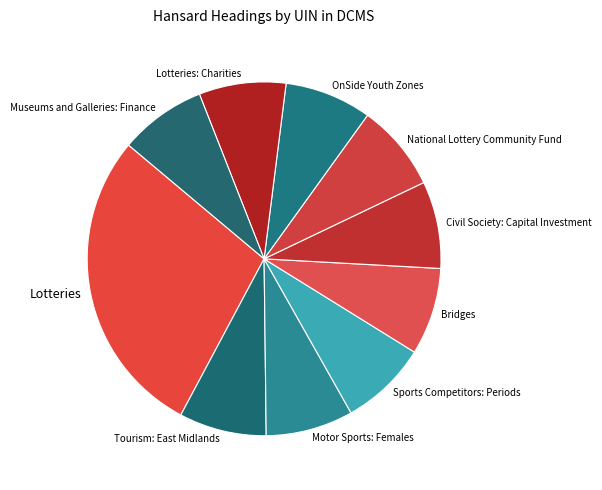

Do Tourism: East Midlands and Civil Society: Capital Investment together represent more than half of the pie?

No